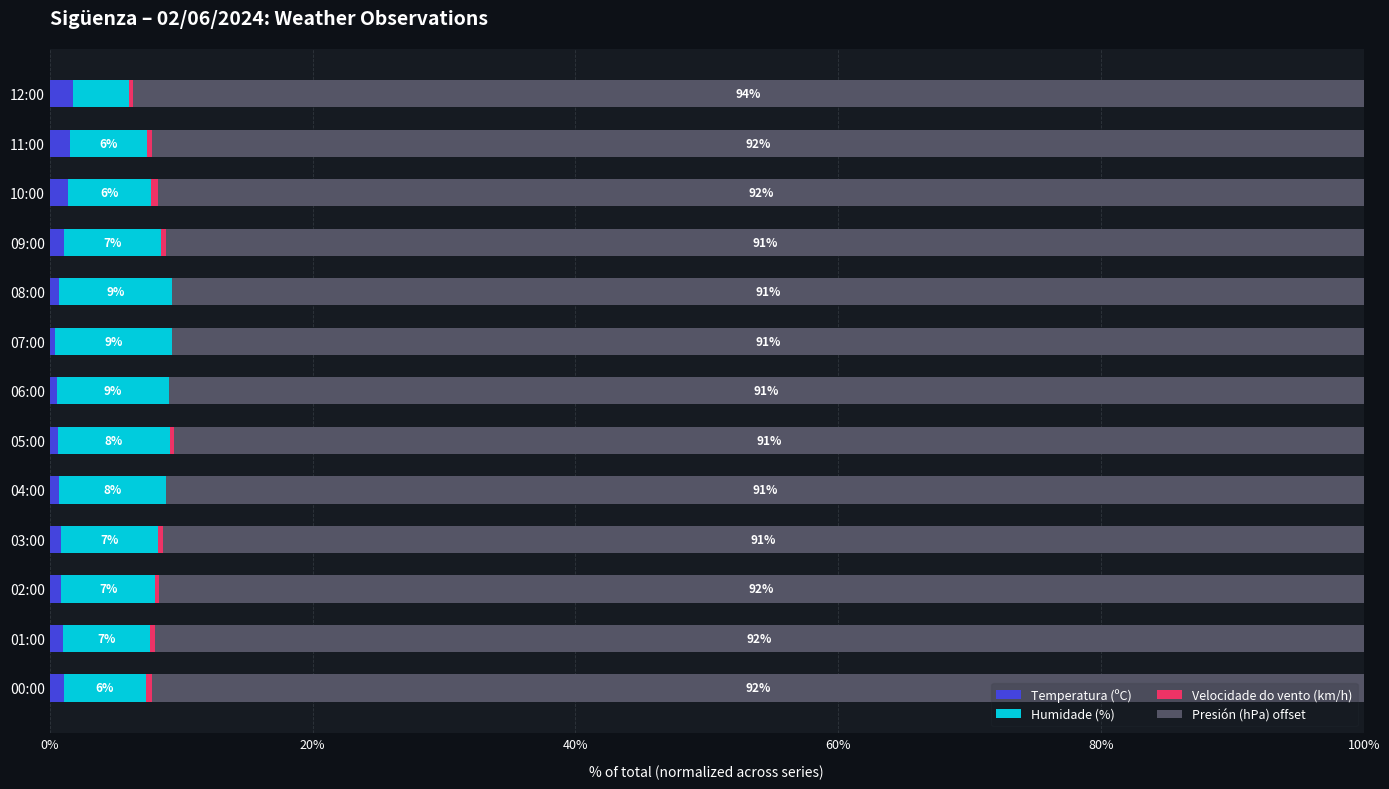

What is the sum of all Temperatura (ºC) values?

12.8